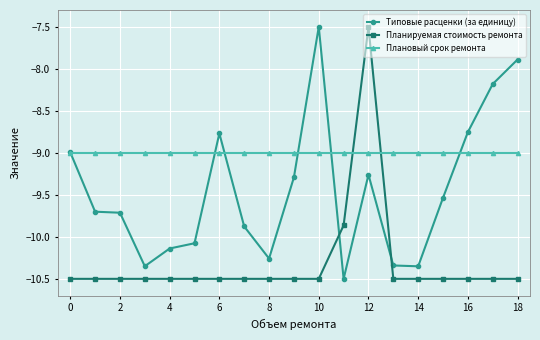

Which series has the largest total across all categories?

Плановый срок ремонта